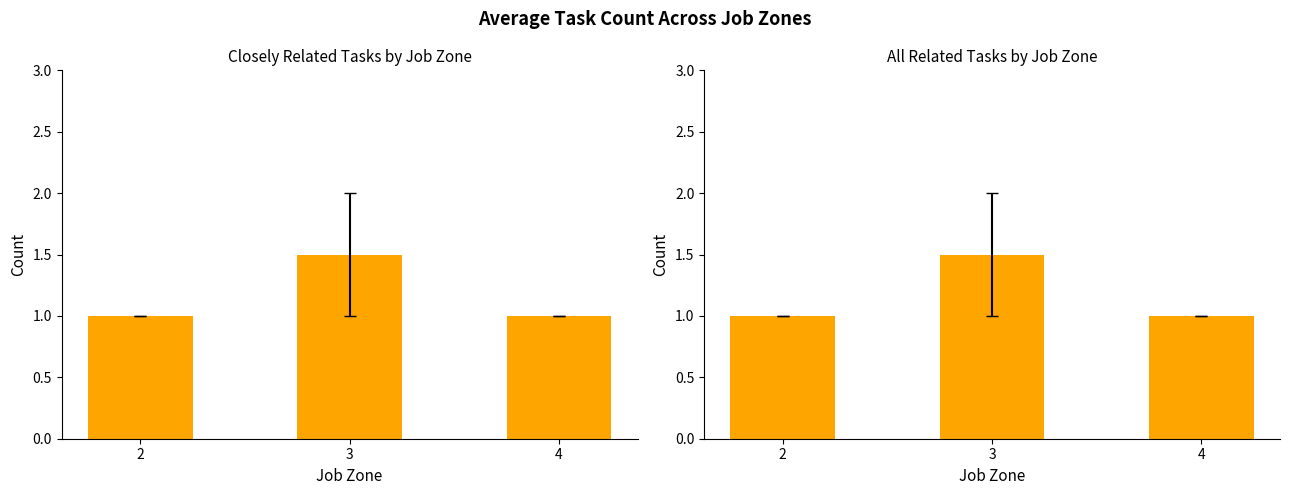

What is the value of the Closely Related Tasks bar at the 3rd from the left?

1.0